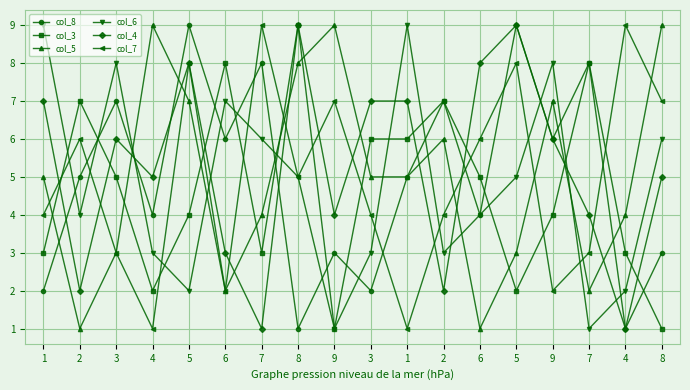

How many values in the col_7 series are below 5?

9